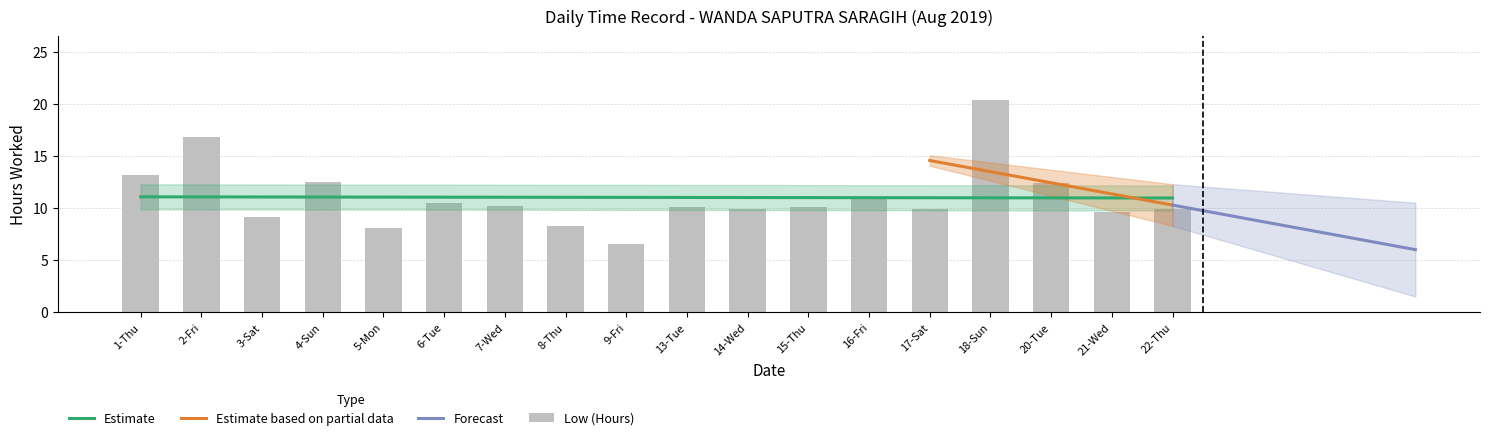

What is the label of the 13th bar from the left?

16-Fri